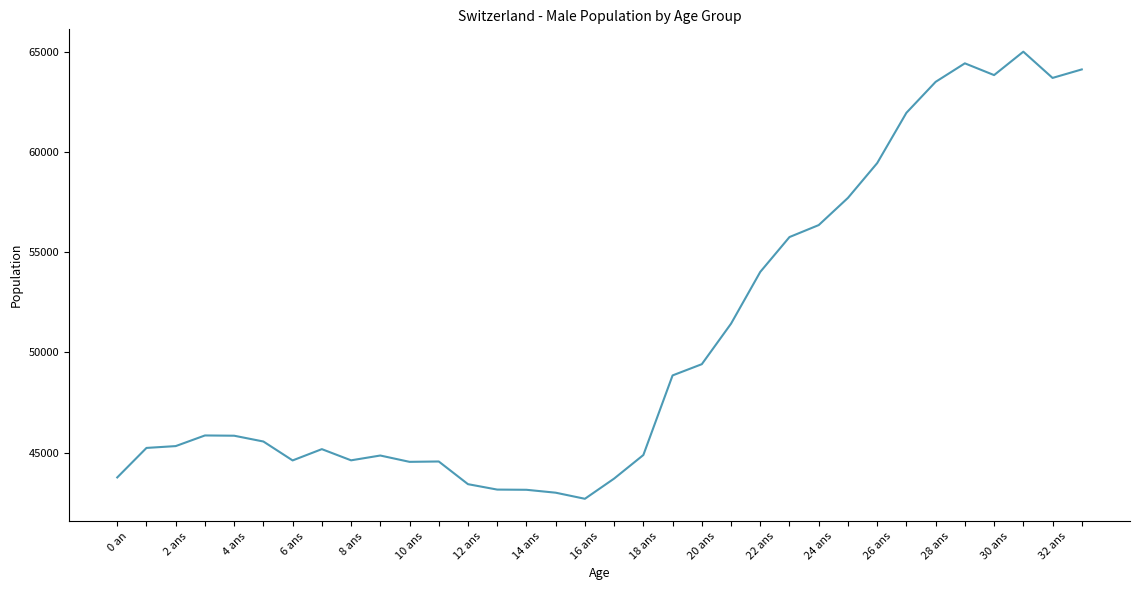

What is the minimum value shown in the chart?

42697